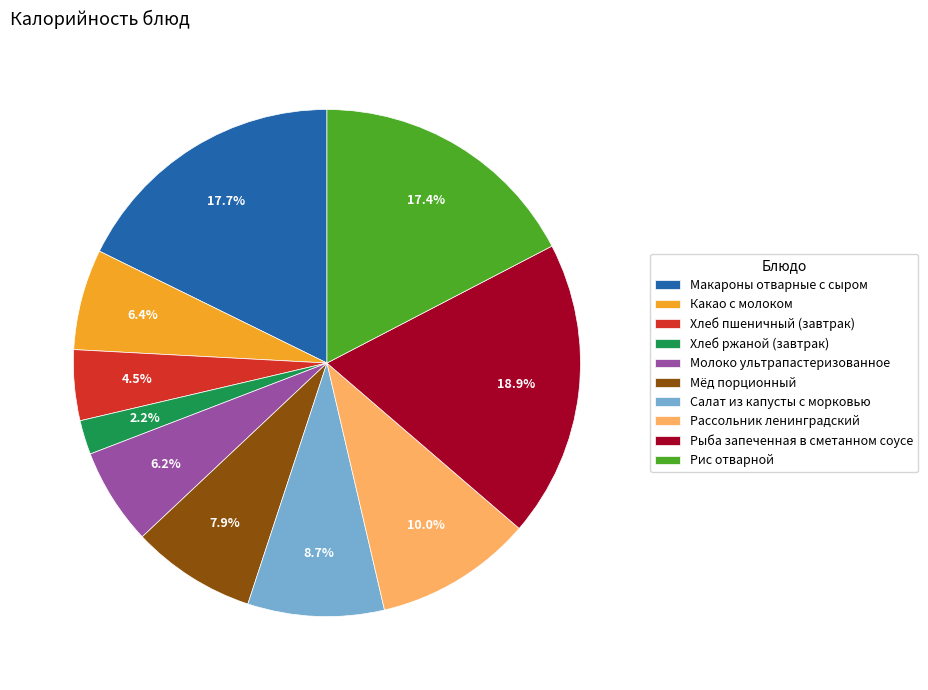

Does Рассольник ленинградский represent more than half of the total?

No